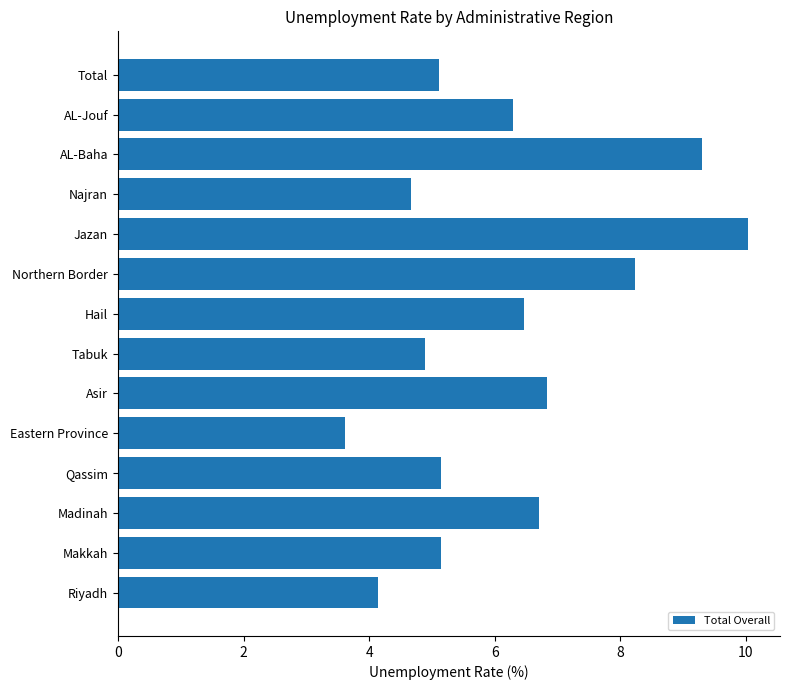

Which has a higher value, Najran or Tabuk?

Tabuk